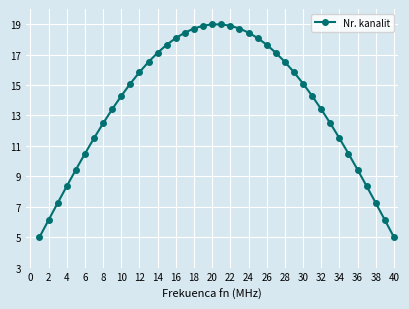

What is the minimum value shown in the chart?

5.0